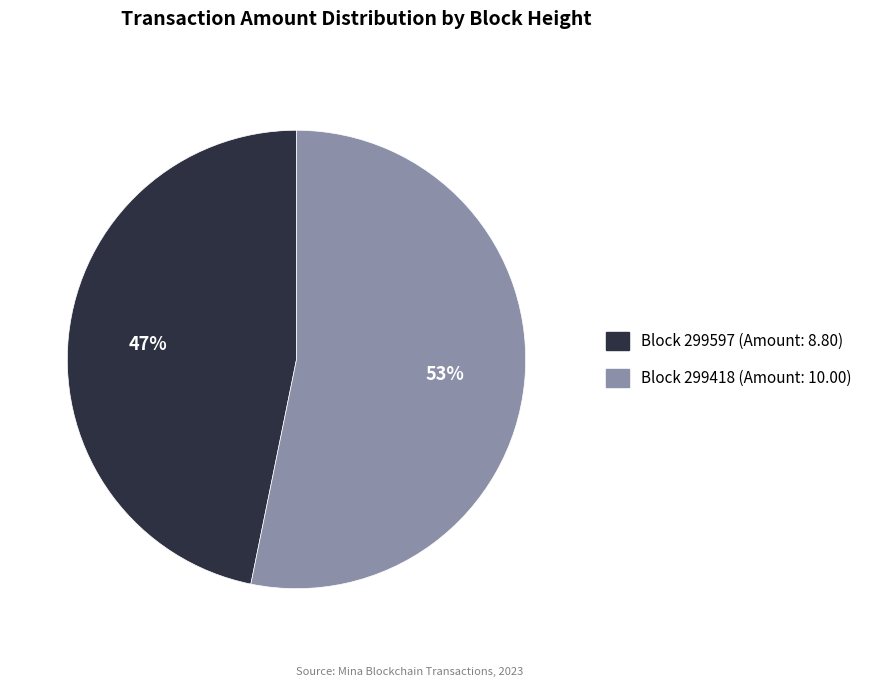

What is the smallest slice in the pie chart?

Block 299597 (Amount: 8.80)